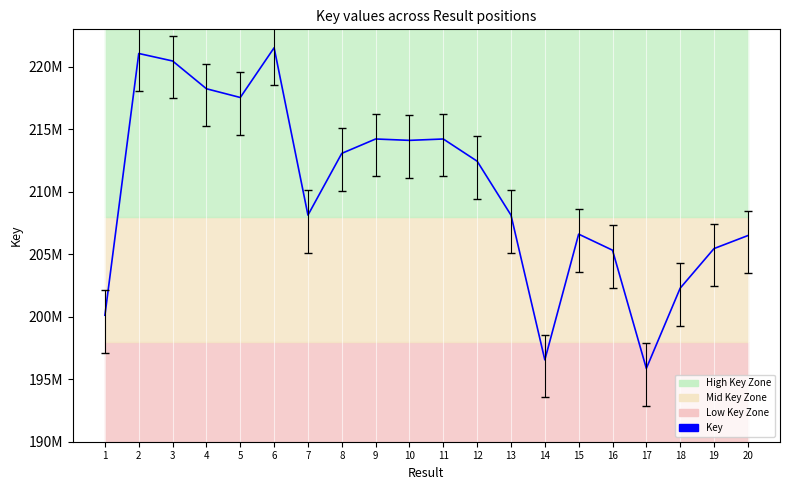

Which label corresponds to the largest value in the chart?

6